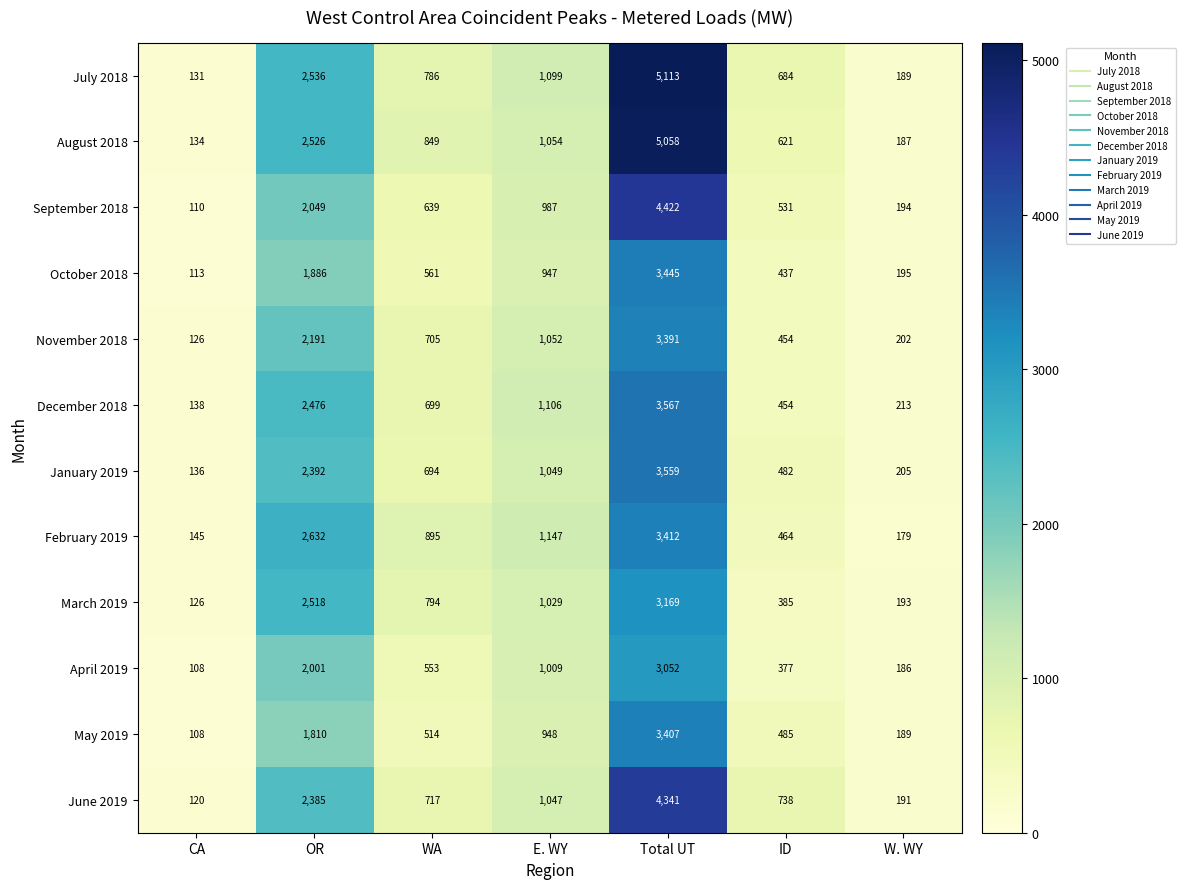

Which label corresponds to the largest value in the chart?

Total UT